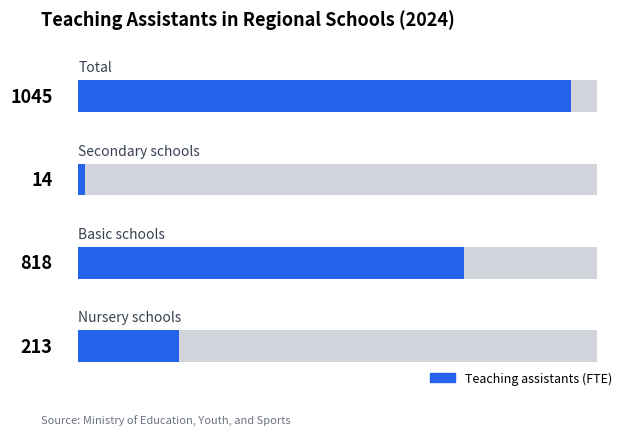

Does the chart contain any negative values?

No